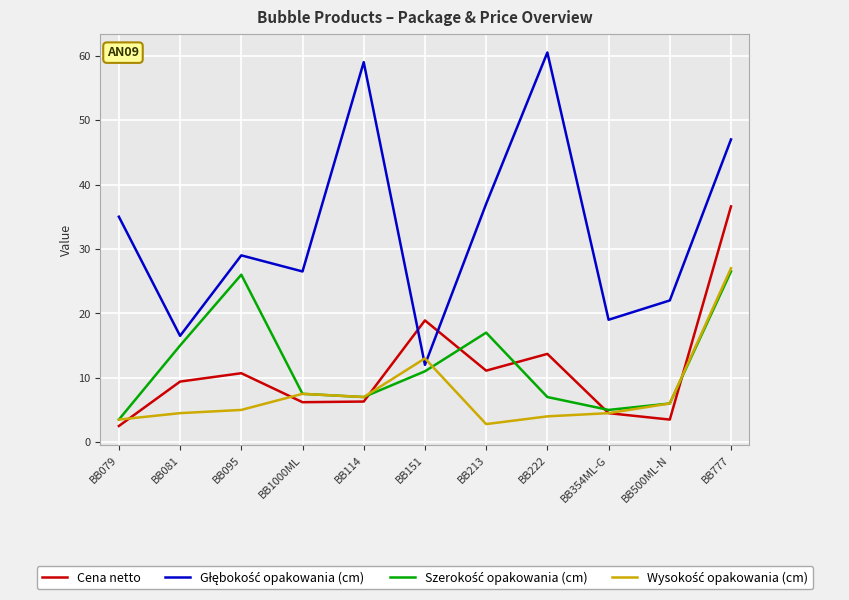

At how many categories does at least one series exceed 3?

11